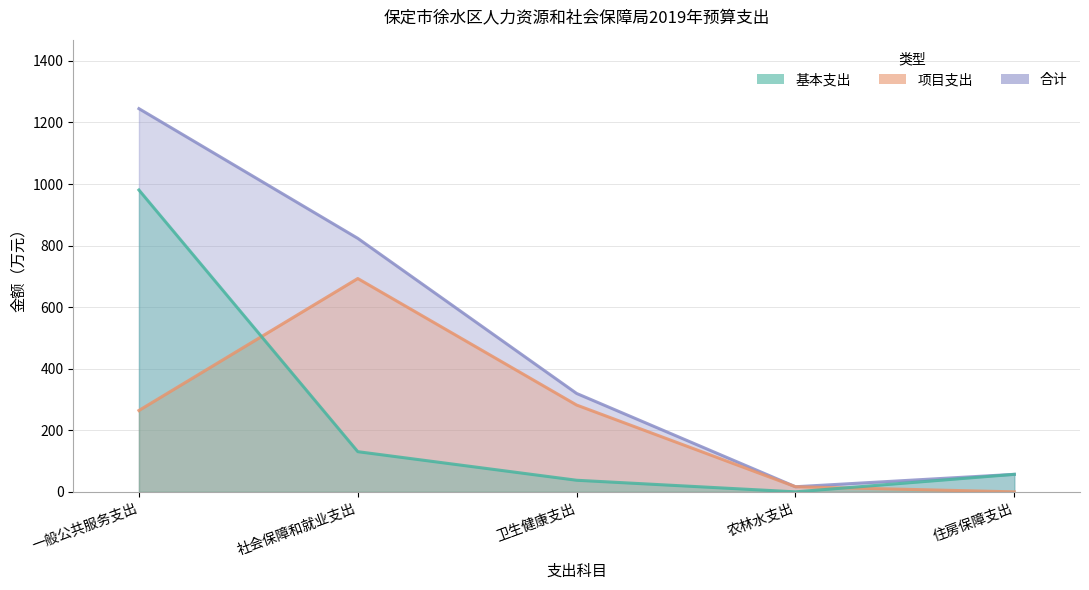

What is the label of the 4th point from the left?

农林水支出